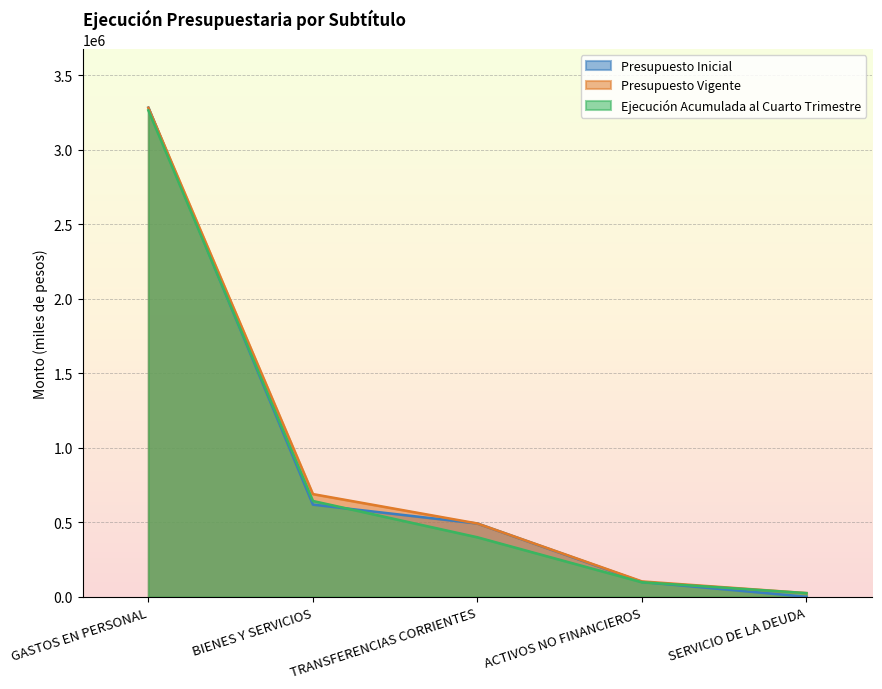

What position from the right is ACTIVOS NO FINANCIEROS?

2